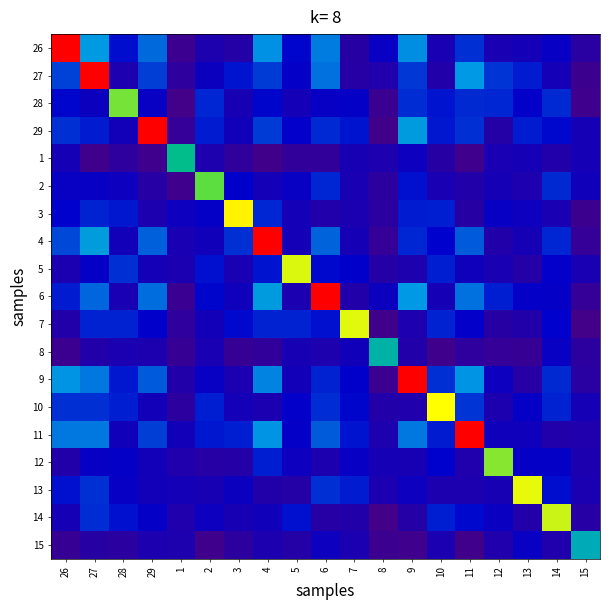

Reading left to right, list all the values displayed in this chart.

26: 26=1.0	27=0.3	28=0.2	29=0.3	1=0.0	2=0.1	3=0.1	4=0.3	5=0.2	6=0.3	7=0.1	8=0.1	9=0.3	10=0.1	11=0.2	12=0.1	13=0.1	14=0.2	15=0.1
27: 26=0.2	27=1.0	28=0.1	29=0.2	1=0.1	2=0.1	3=0.2	4=0.2	5=0.2	6=0.3	7=0.1	8=0.1	9=0.2	10=0.1	11=0.3	12=0.2	13=0.2	14=0.1	15=0.0
28: 26=0.2	27=0.1	28=0.6	29=0.1	1=0.0	2=0.2	3=0.1	4=0.2	5=0.1	6=0.2	7=0.2	8=0.0	9=0.2	10=0.2	11=0.2	12=0.2	13=0.2	14=0.2	15=0.0
29: 26=0.2	27=0.2	28=0.1	29=1.0	1=0.0	2=0.2	3=0.1	4=0.2	5=0.2	6=0.2	7=0.2	8=0.0	9=0.3	10=0.2	11=0.2	12=0.1	13=0.2	14=0.2	15=0.1
1: 26=0.1	27=0.0	28=0.1	29=0.0	1=0.4	2=0.1	3=0.1	4=0.0	5=0.0	6=0.1	7=0.1	8=0.1	9=0.1	10=0.1	11=0.0	12=0.1	13=0.1	14=0.1	15=0.1
2: 26=0.1	27=0.2	28=0.1	29=0.1	1=0.0	2=0.6	3=0.2	4=0.1	5=0.1	6=0.2	7=0.1	8=0.1	9=0.2	10=0.1	11=0.1	12=0.1	13=0.1	14=0.2	15=0.1
3: 26=0.2	27=0.2	28=0.2	29=0.1	1=0.1	2=0.2	3=0.7	4=0.2	5=0.1	6=0.1	7=0.1	8=0.1	9=0.2	10=0.2	11=0.1	12=0.1	13=0.1	14=0.1	15=0.0
4: 26=0.2	27=0.3	28=0.1	29=0.3	1=0.1	2=0.1	3=0.2	4=1.0	5=0.1	6=0.3	7=0.1	8=0.0	9=0.2	10=0.2	11=0.3	12=0.1	13=0.1	14=0.2	15=0.0
5: 26=0.1	27=0.2	28=0.2	29=0.1	1=0.1	2=0.2	3=0.1	4=0.2	5=0.6	6=0.2	7=0.2	8=0.1	9=0.1	10=0.2	11=0.1	12=0.1	13=0.1	14=0.2	15=0.1
6: 26=0.2	27=0.3	28=0.1	29=0.3	1=0.0	2=0.2	3=0.1	4=0.3	5=0.1	6=1.0	7=0.1	8=0.1	9=0.3	10=0.1	11=0.3	12=0.2	13=0.2	14=0.2	15=0.0
7: 26=0.1	27=0.2	28=0.2	29=0.2	1=0.1	2=0.1	3=0.2	4=0.2	5=0.2	6=0.2	7=0.6	8=0.0	9=0.1	10=0.2	11=0.2	12=0.1	13=0.1	14=0.2	15=0.0
8: 26=0.0	27=0.1	28=0.1	29=0.1	1=0.0	2=0.1	3=0.0	4=0.0	5=0.1	6=0.1	7=0.1	8=0.4	9=0.1	10=0.0	11=0.1	12=0.0	13=0.0	14=0.1	15=0.1
9: 26=0.3	27=0.3	28=0.2	29=0.3	1=0.1	2=0.1	3=0.1	4=0.3	5=0.1	6=0.2	7=0.2	8=0.0	9=1.0	10=0.2	11=0.3	12=0.1	13=0.1	14=0.2	15=0.1
10: 26=0.2	27=0.2	28=0.2	29=0.1	1=0.1	2=0.2	3=0.1	4=0.1	5=0.2	6=0.2	7=0.2	8=0.1	9=0.1	10=0.7	11=0.2	12=0.1	13=0.2	14=0.2	15=0.1
11: 26=0.3	27=0.3	28=0.1	29=0.2	1=0.1	2=0.2	3=0.2	4=0.3	5=0.2	6=0.3	7=0.2	8=0.1	9=0.3	10=0.2	11=1.0	12=0.1	13=0.1	14=0.1	15=0.1
12: 26=0.1	27=0.1	28=0.2	29=0.1	1=0.1	2=0.1	3=0.1	4=0.2	5=0.1	6=0.1	7=0.1	8=0.1	9=0.1	10=0.2	11=0.1	12=0.6	13=0.2	14=0.2	15=0.1
13: 26=0.2	27=0.2	28=0.2	29=0.1	1=0.1	2=0.1	3=0.1	4=0.1	5=0.1	6=0.2	7=0.2	8=0.1	9=0.1	10=0.1	11=0.1	12=0.1	13=0.6	14=0.2	15=0.1
14: 26=0.1	27=0.2	28=0.2	29=0.2	1=0.1	2=0.1	3=0.1	4=0.1	5=0.2	6=0.1	7=0.1	8=0.0	9=0.1	10=0.2	11=0.2	12=0.1	13=0.1	14=0.6	15=0.1
15: 26=0.0	27=0.1	28=0.1	29=0.1	1=0.1	2=0.0	3=0.1	4=0.1	5=0.1	6=0.1	7=0.1	8=0.0	9=0.0	10=0.1	11=0.0	12=0.1	13=0.1	14=0.1	15=0.4